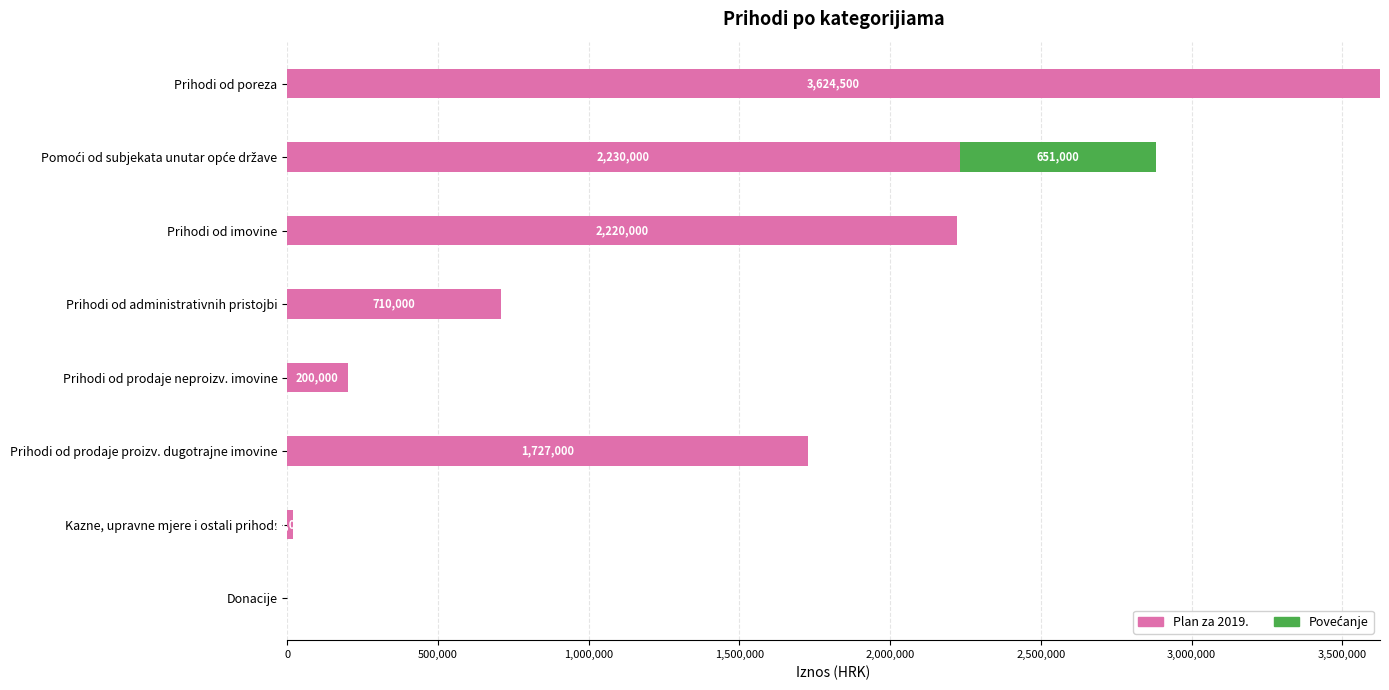

How many positive values does the Plan za 2019. series have?

7